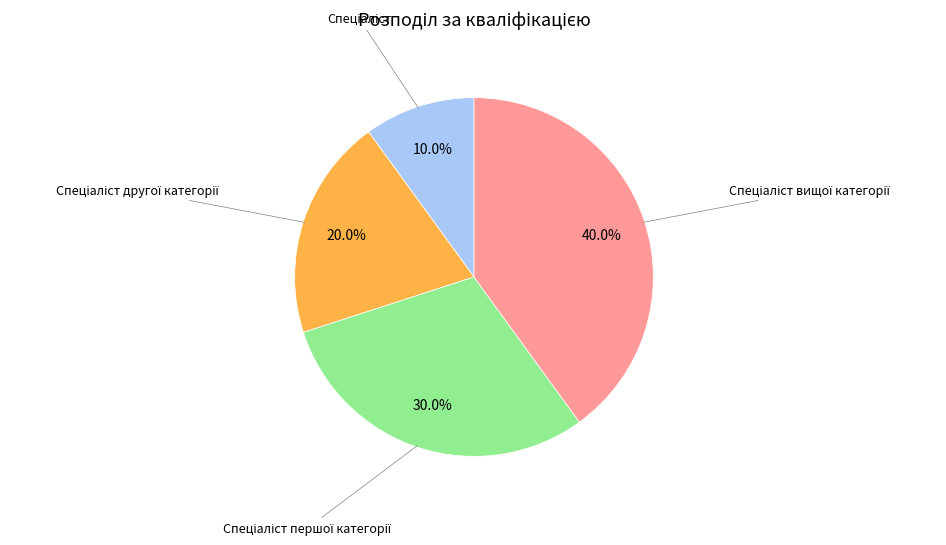

Is there any slice that represents more than half of the pie?

No